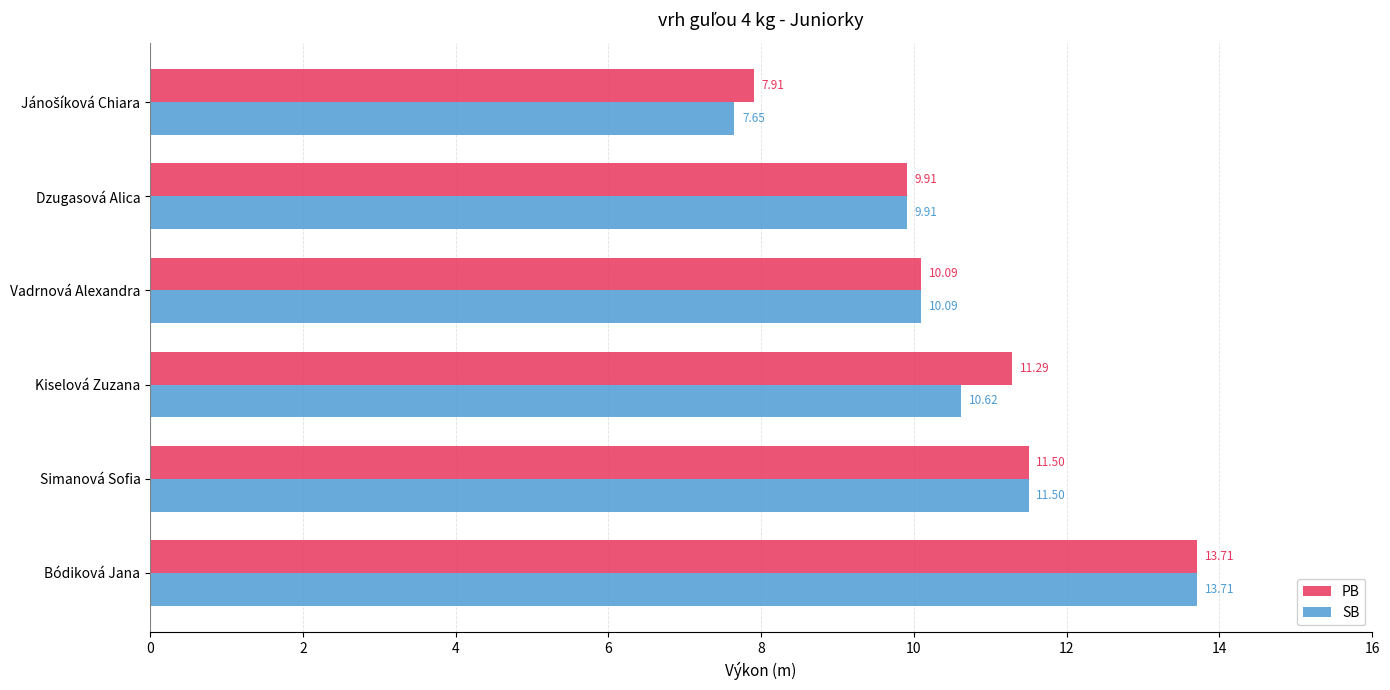

Which series has the largest range (max minus min)?

SB